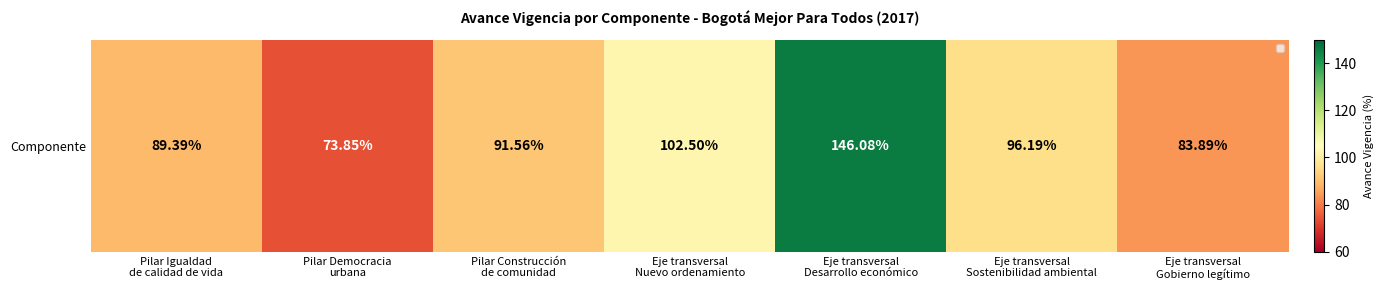

Reading left to right, transcribe all the data shown in this chart.

89.4	73.8	91.6	102.5	146.1	96.2	83.9